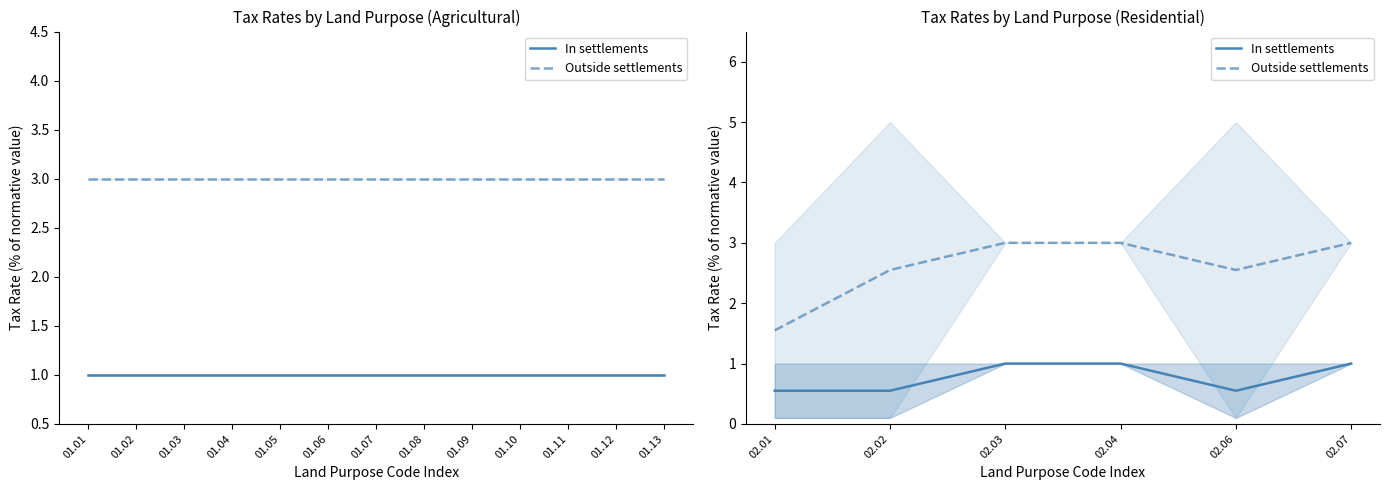

Does the chart display data point markers on the line(s)?

No